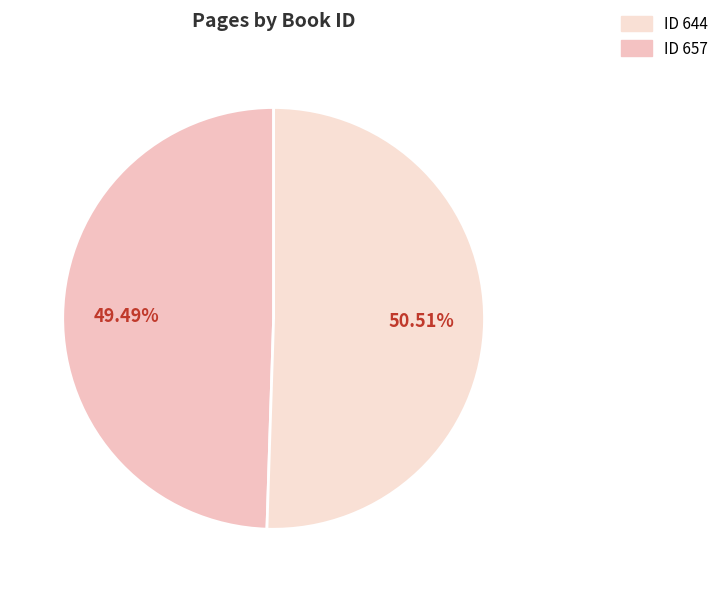

Count the number of slices in the pie.

2